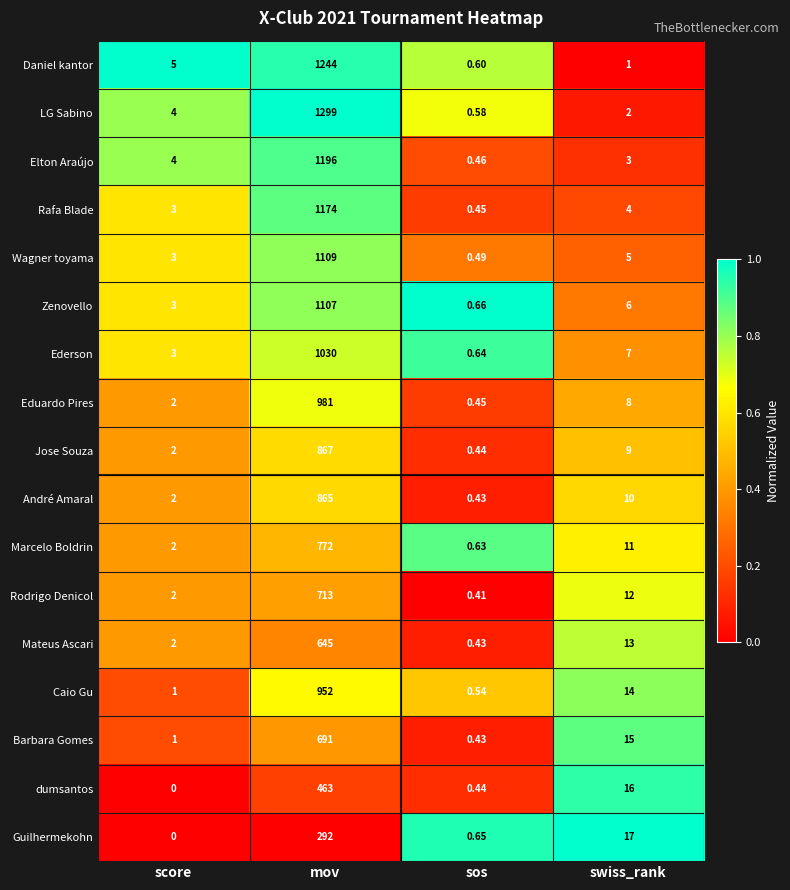

At which category is the sum across all series the highest?

mov